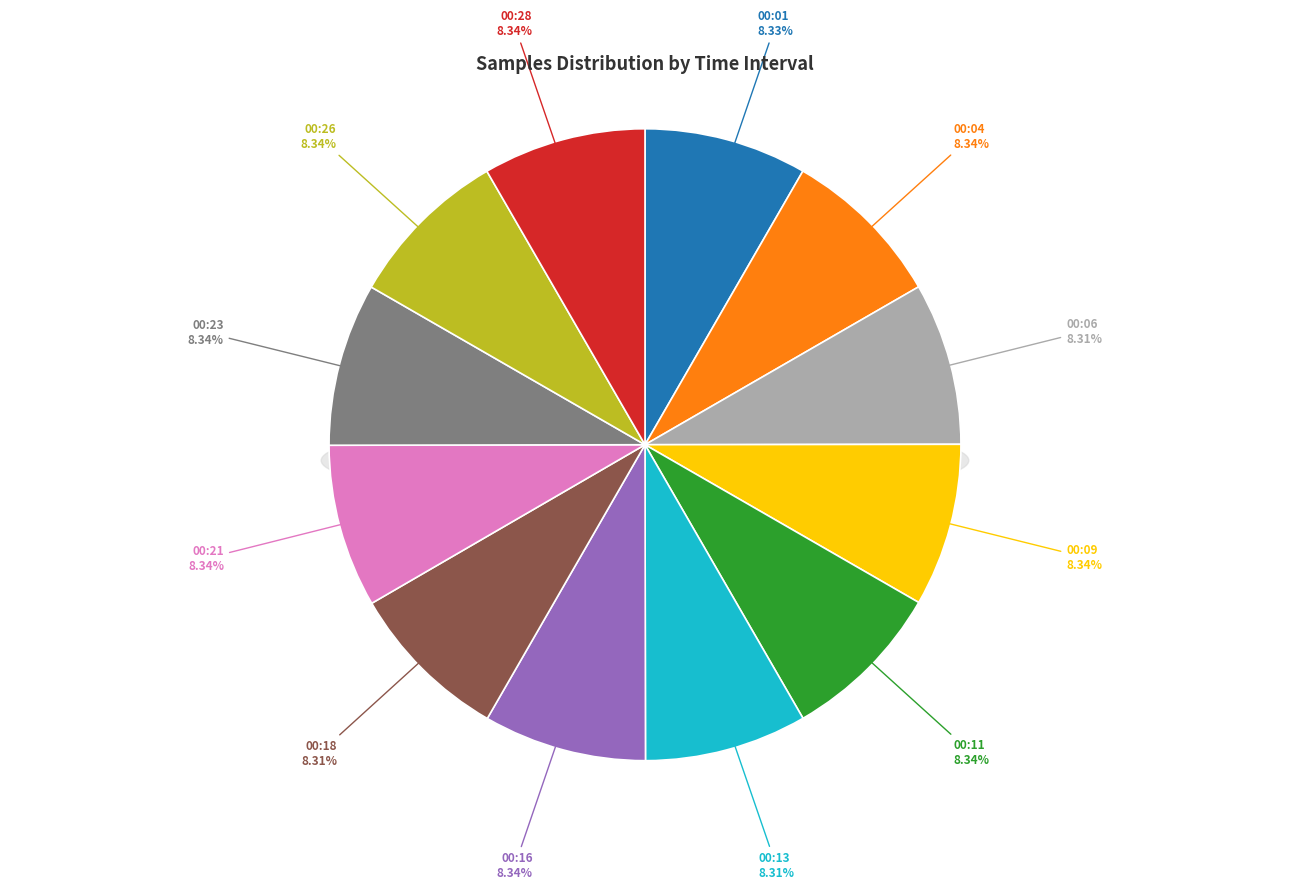

Which category has the smallest portion of the pie?

00:06